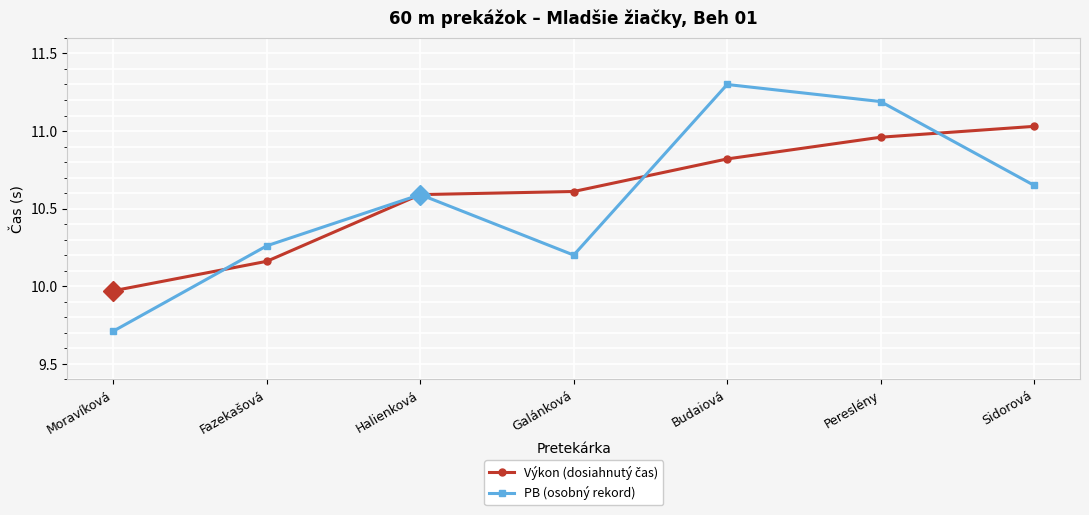

What is the label of the 6th point from the right?

Fazekašová